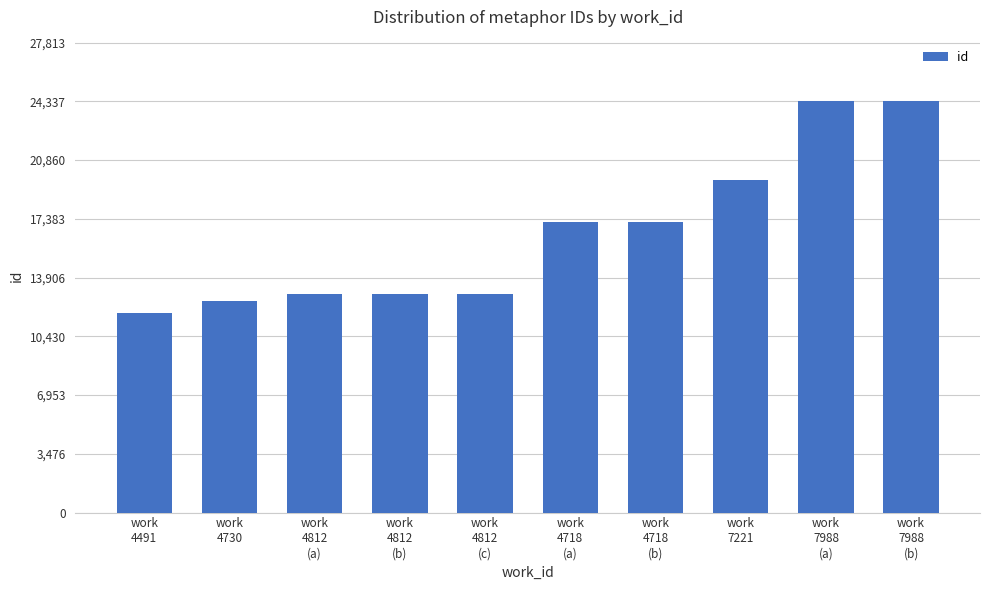

What is the value of the 6th bar from the left?

17184